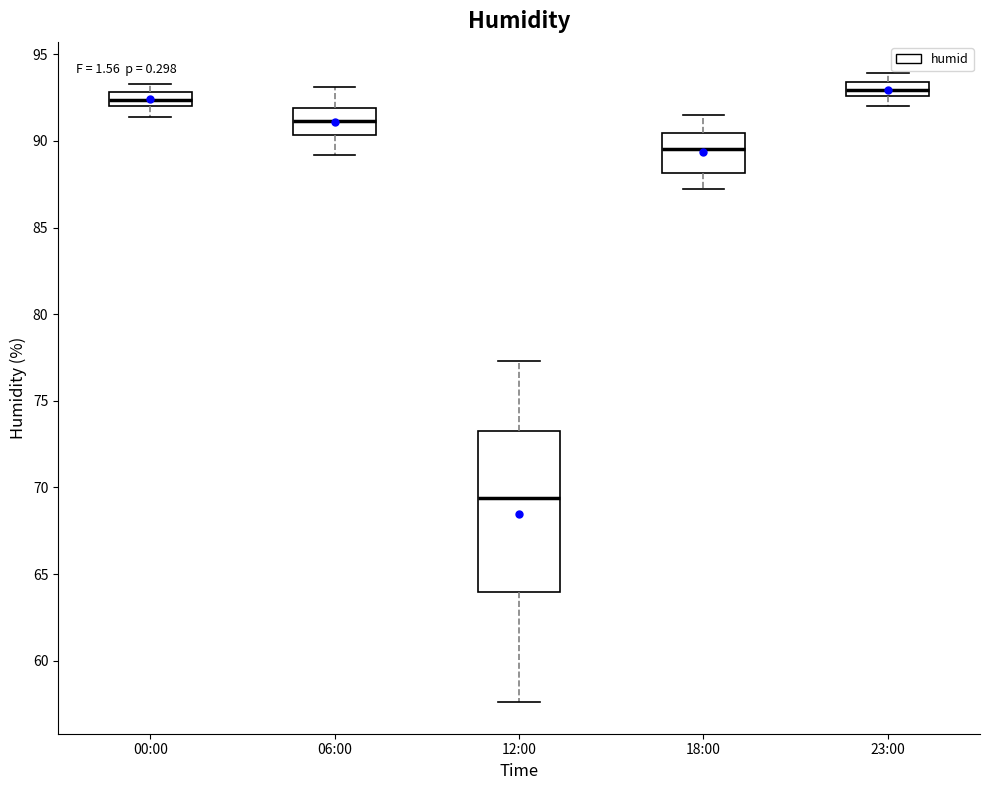

Where does the lower whisker of the box for 23:00 end on the y-axis? The values are not printed on the chart, so give them approximately, as read against the axis.

92.0